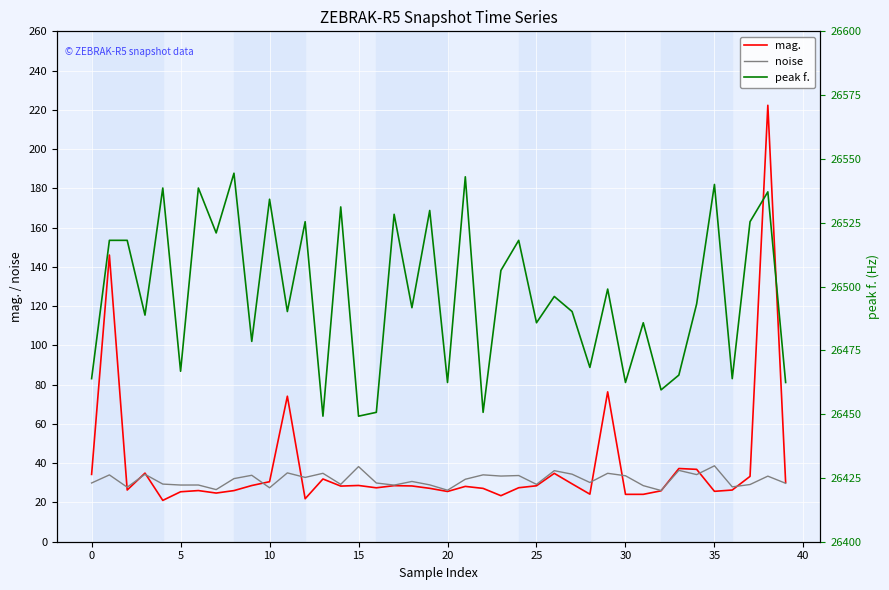

Which series has the largest range (max minus min)?

mag.